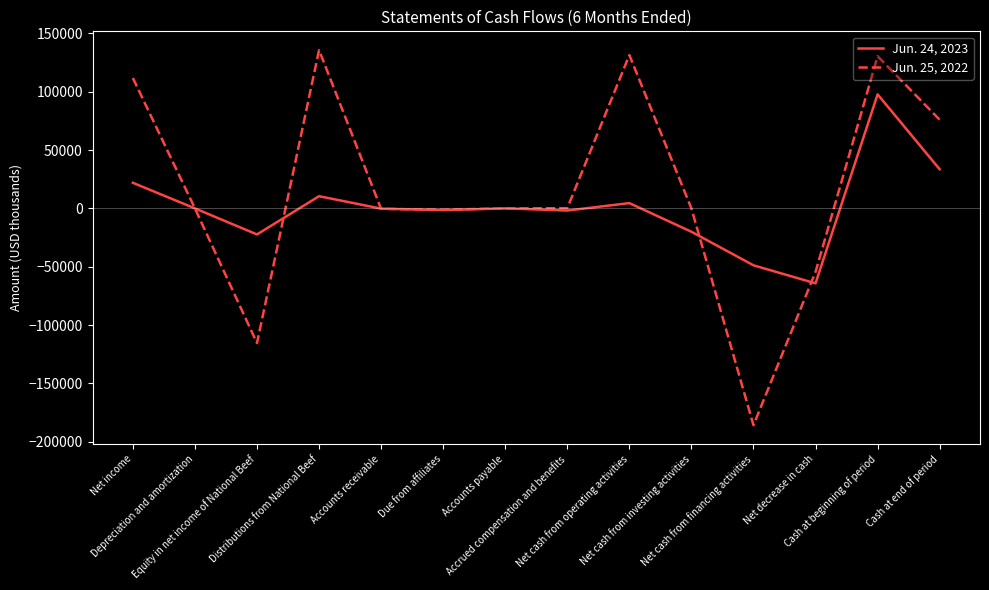

True or false: Jun. 24, 2023 has more than 0 interior local peaks.

True